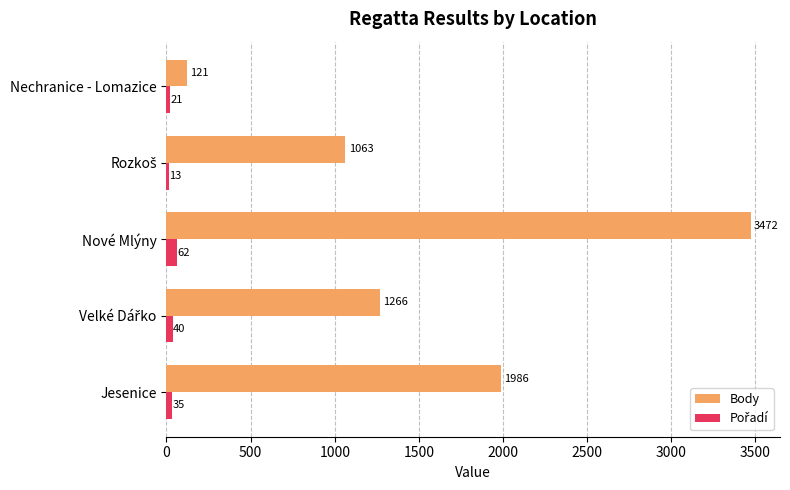

What is the average value of the Body series?

1582